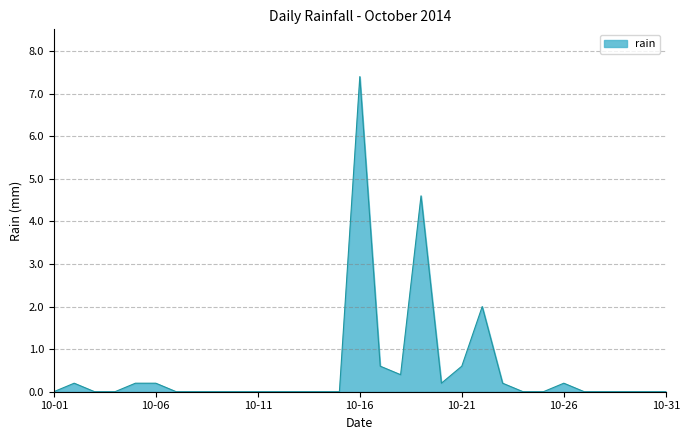

What is the maximum value shown in the chart?

7.4